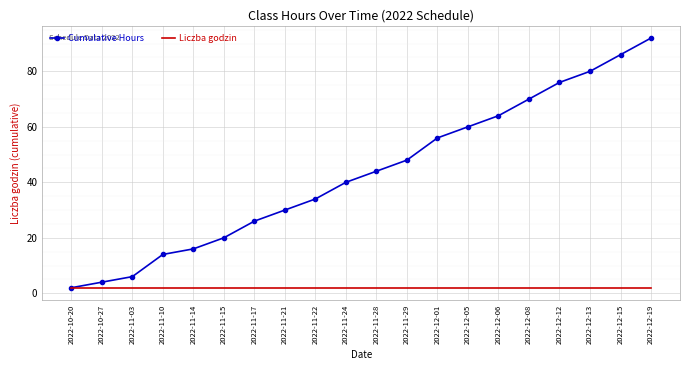

What is the spread (max minus min) of values at 2022-12-08?

68